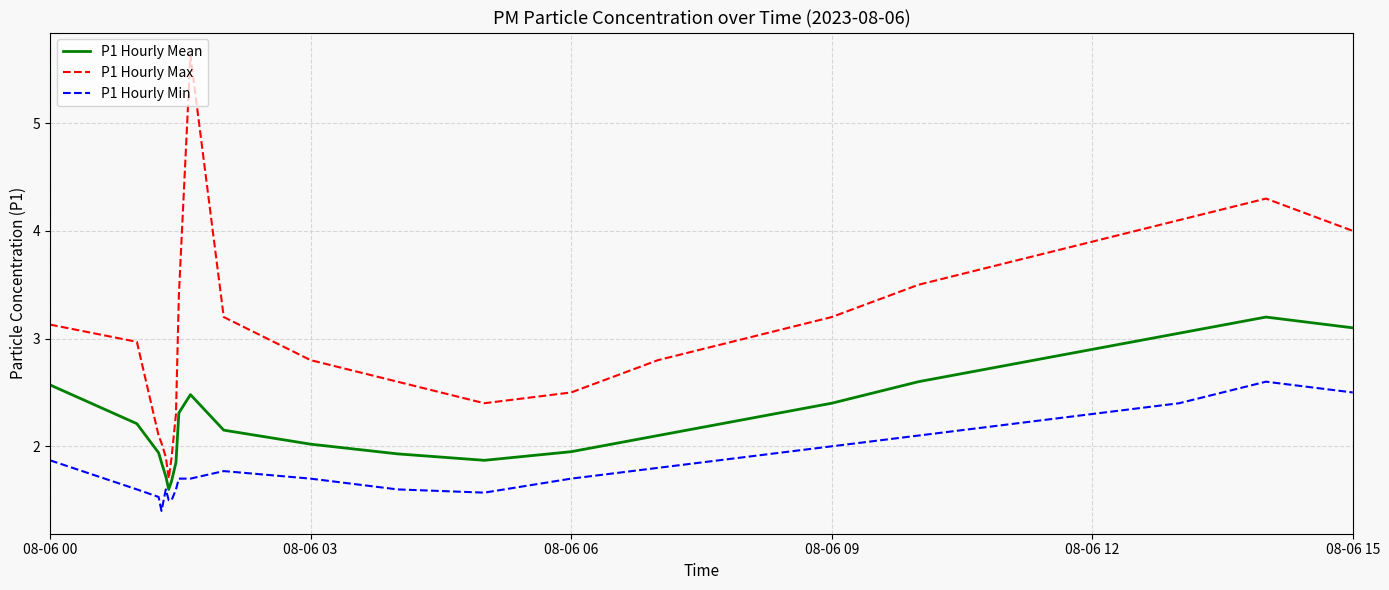

What is the maximum value for P1 Hourly Min?

2.6